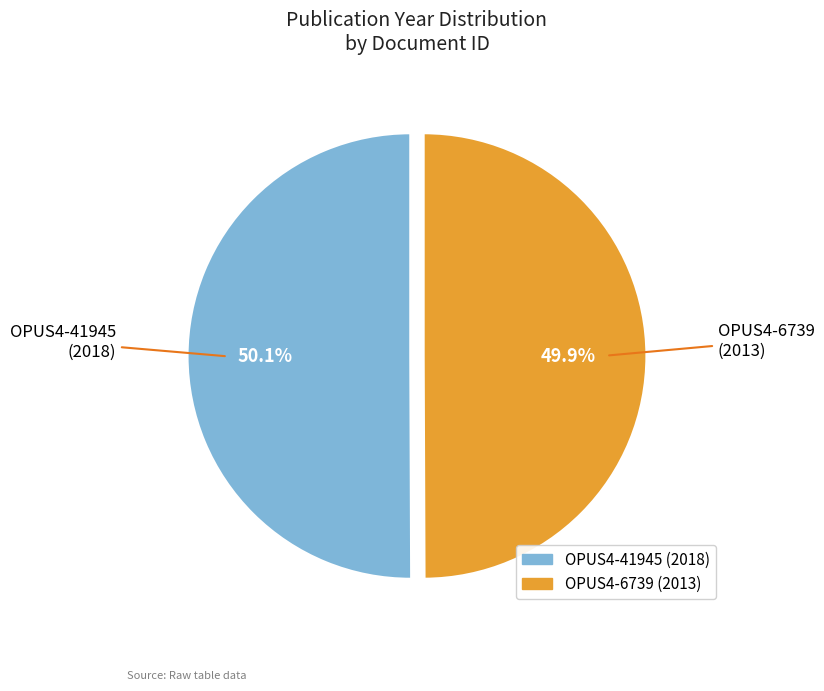

The OPUS4-41945 slice represents 50% of the pie. True or false?

True